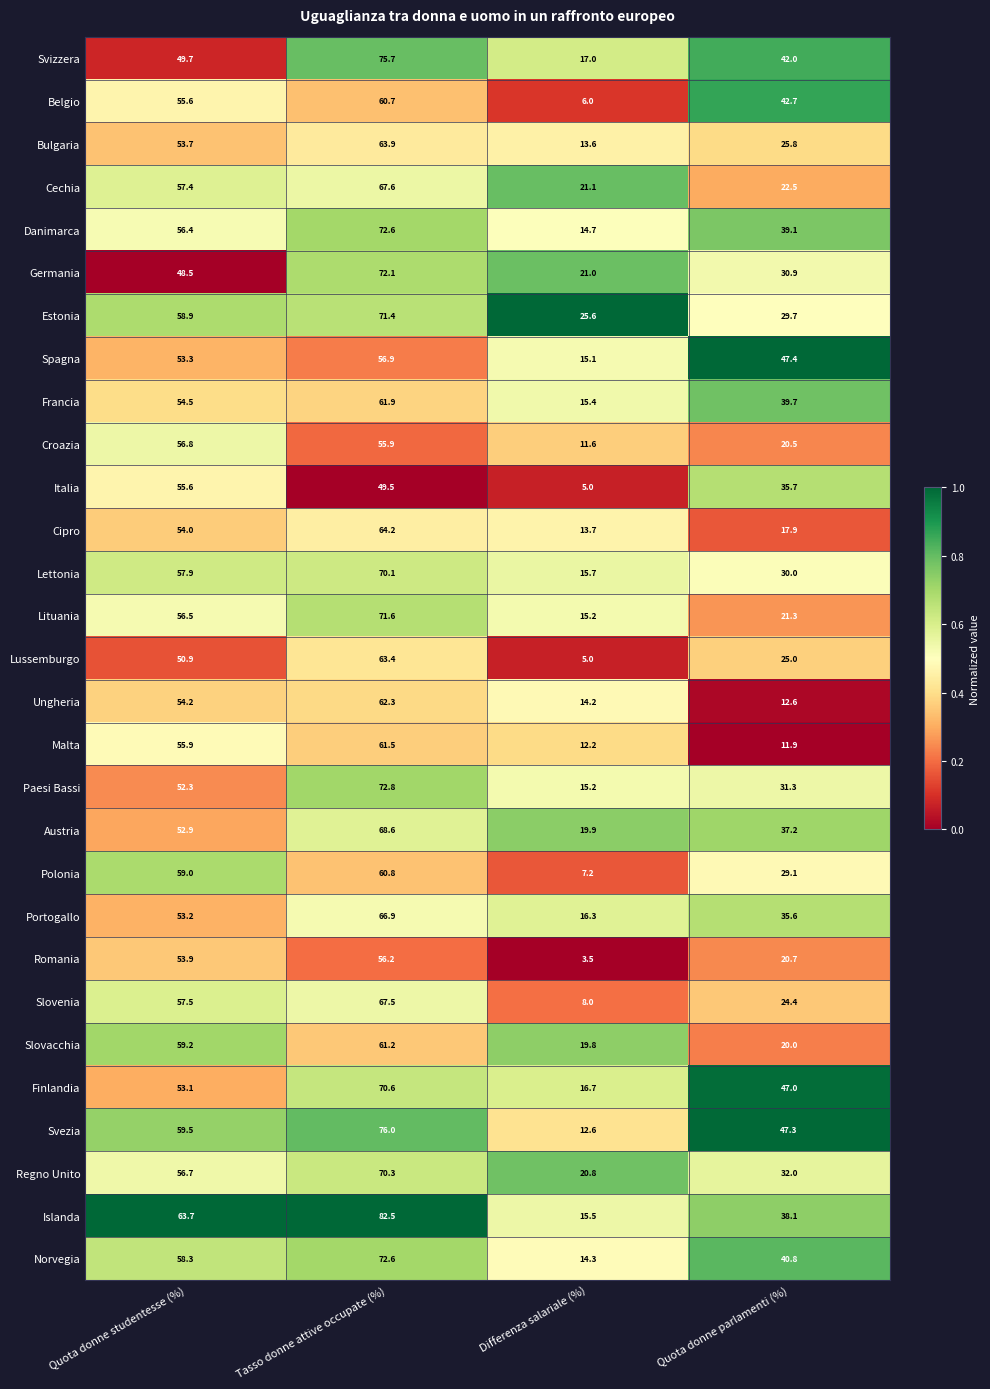

Between Tasso donne attive occupate (%) and Quota donne parlamenti (%), which series saw the biggest shift?

Lituania